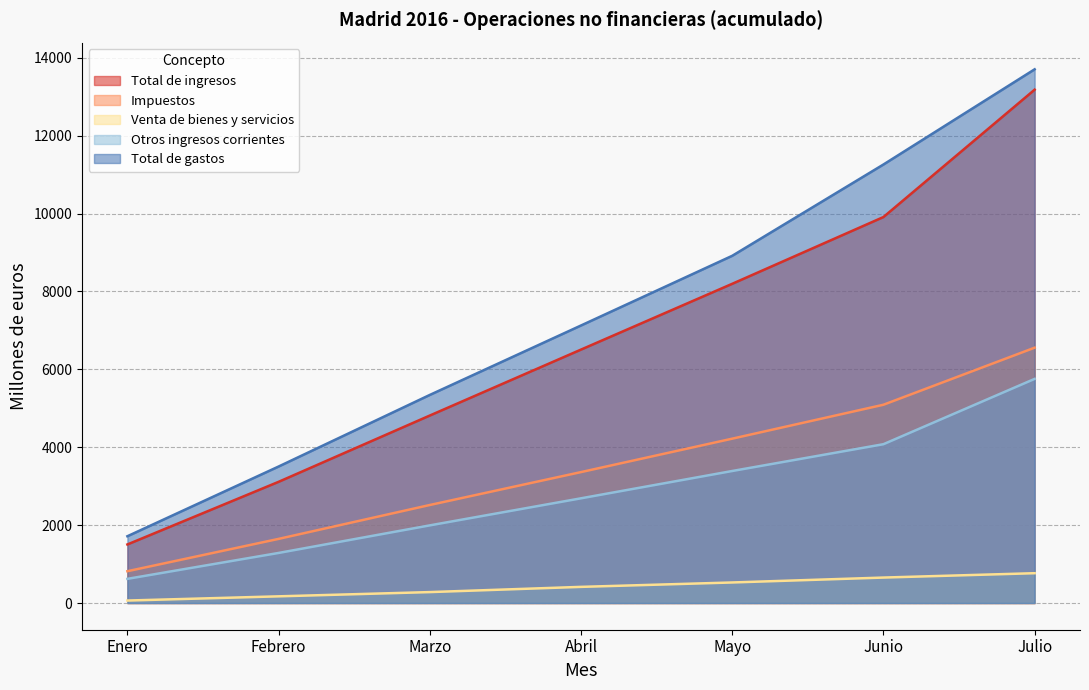

At which category is the sum across all series the highest?

Julio